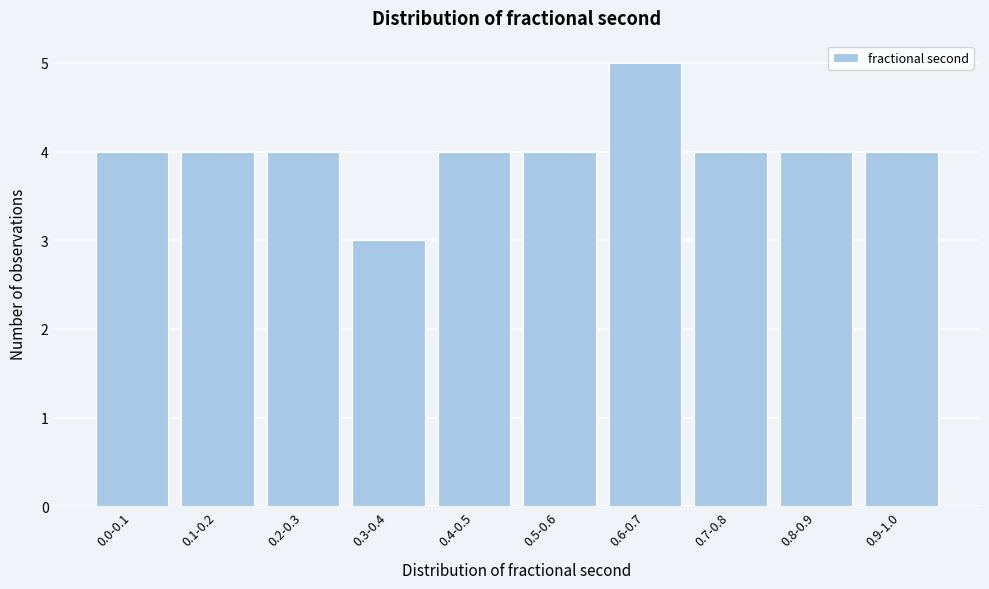

Reading right to left, extract all data points from this chart.

4	4	4	5	4	4	3	4	4	4